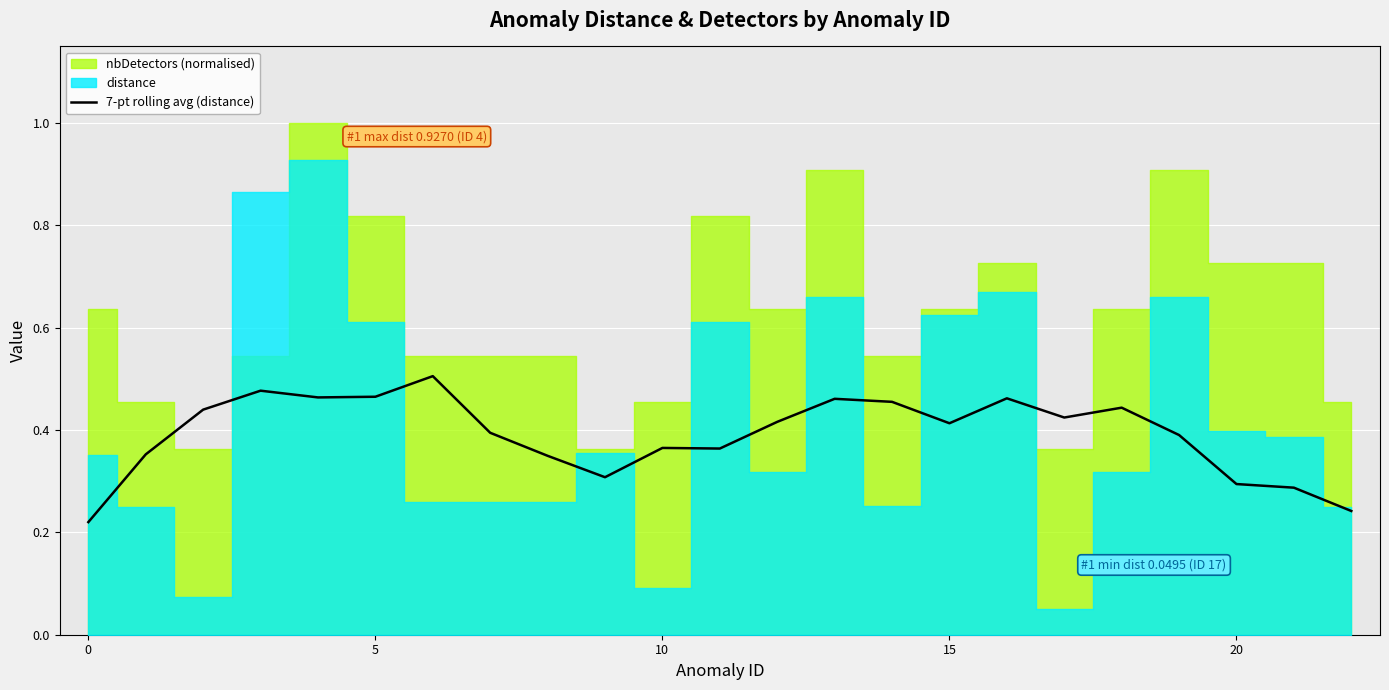

What is the label of the 7th point from the right?

16